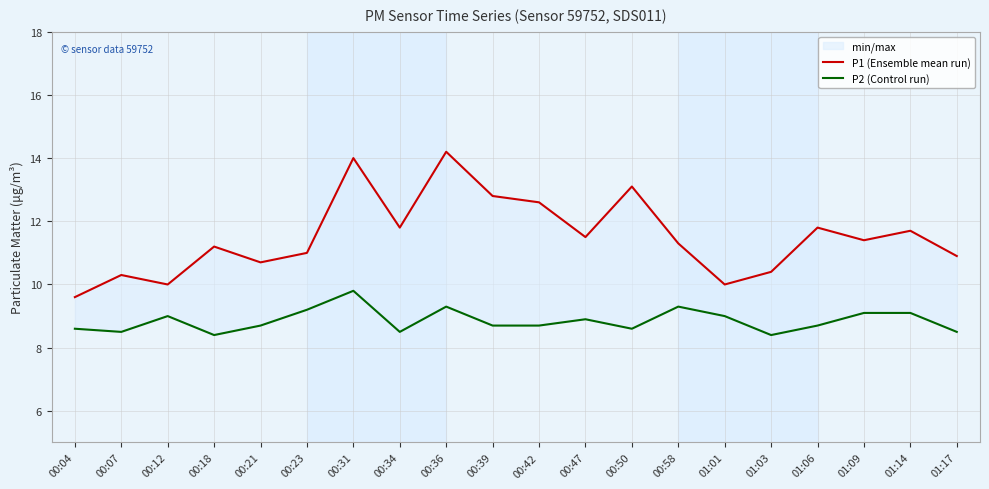

Reading left to right, what are all the values shown in this chart?

P1 (Ensemble mean run): 00:04=9.6	00:07=10.3	00:12=10.0	00:18=11.2	00:21=10.7	00:23=11.0	00:31=14.0	00:34=11.8	00:36=14.2	00:39=12.8	00:42=12.6	00:47=11.5	00:50=13.1	00:58=11.3	01:01=10.0	01:03=10.4	01:06=11.8	01:09=11.4	01:14=11.7	01:17=10.9
P2 (Control run): 00:04=8.6	00:07=8.5	00:12=9.0	00:18=8.4	00:21=8.7	00:23=9.2	00:31=9.8	00:34=8.5	00:36=9.3	00:39=8.7	00:42=8.7	00:47=8.9	00:50=8.6	00:58=9.3	01:01=9.0	01:03=8.4	01:06=8.7	01:09=9.1	01:14=9.1	01:17=8.5